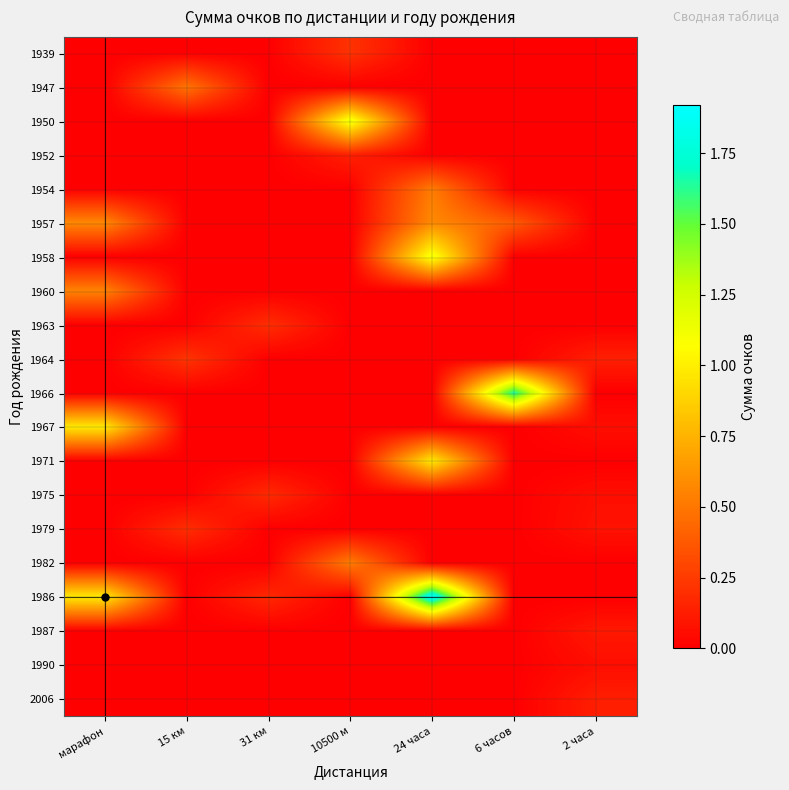

Which series has the widest spread of values?

1986